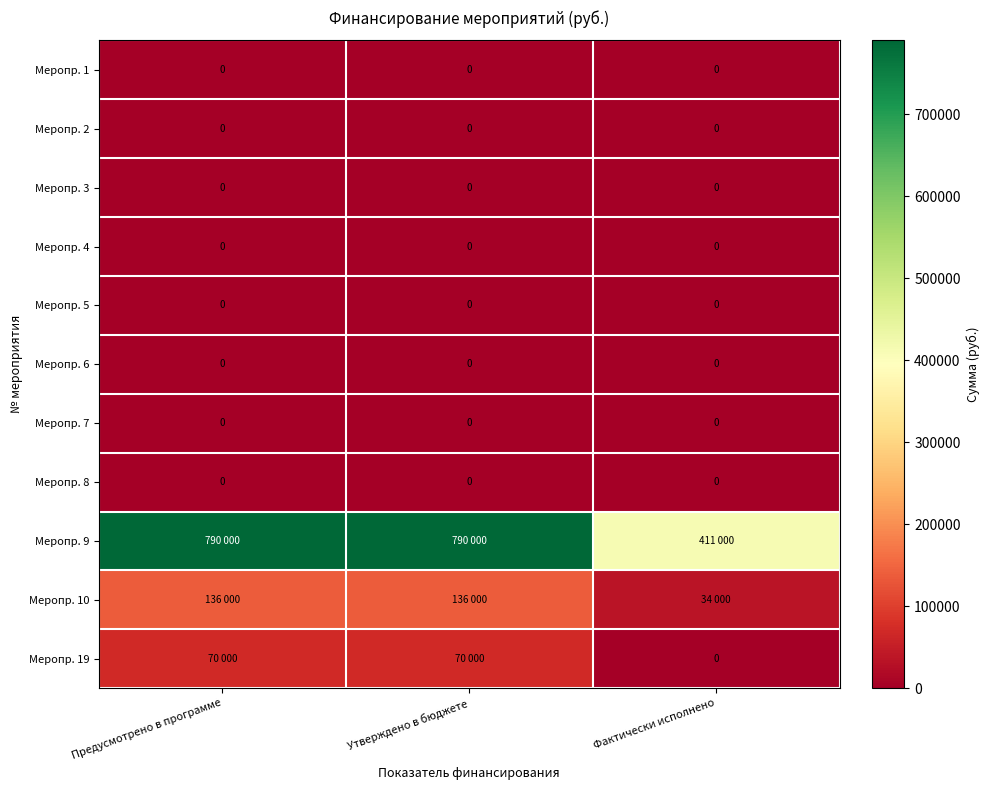

What is the maximum value shown in the chart?

790000